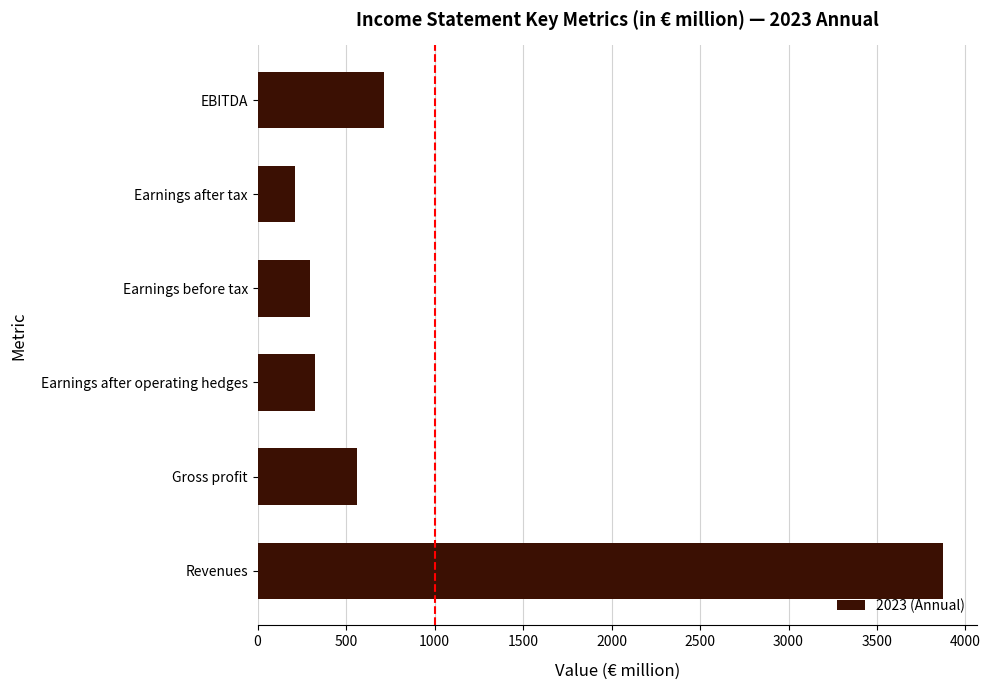

At which category does the chart reach its minimum across all series?

Earnings after tax